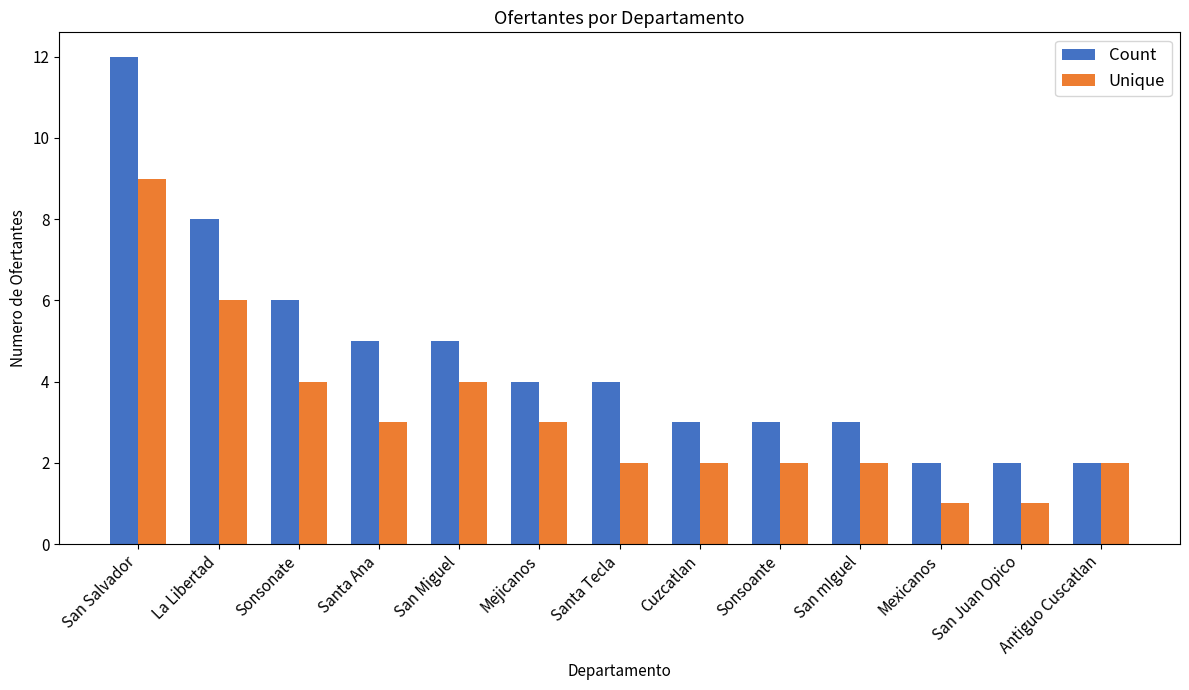

What is the maximum value for Count?

12